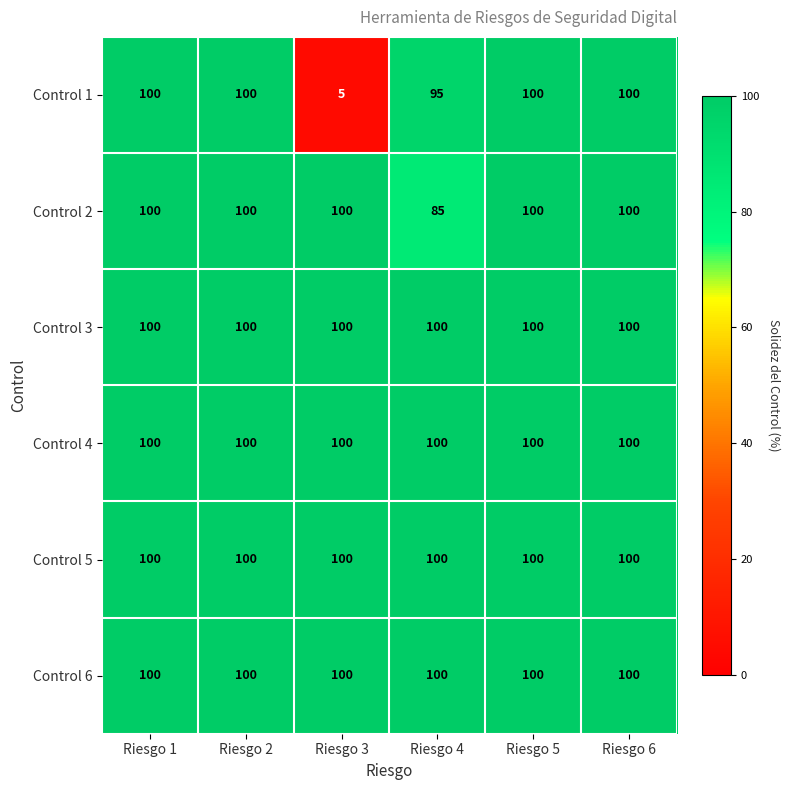

What is the minimum value for Control 1?

5